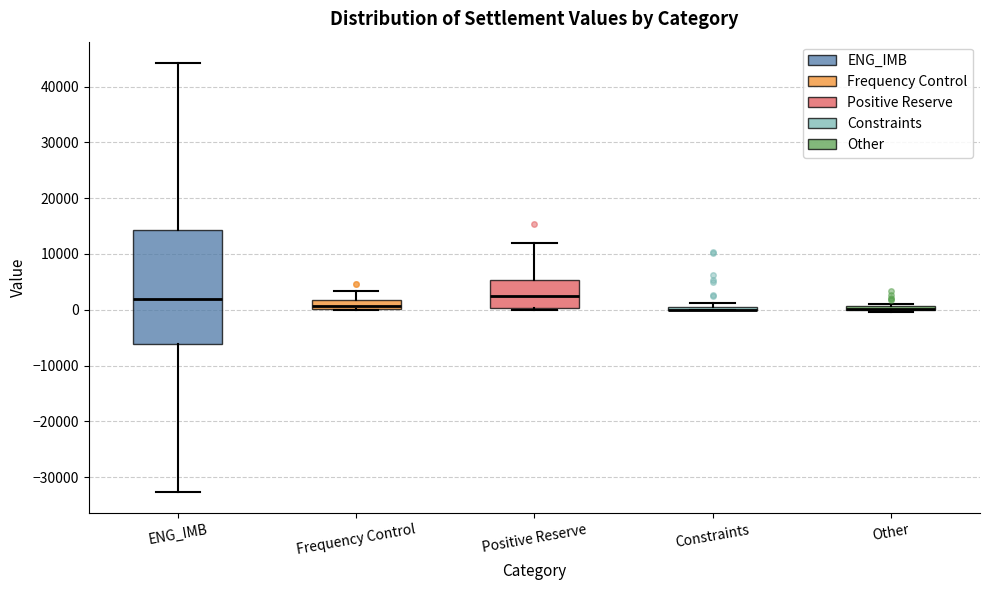

Which box is the tallest, from its lower edge to its upper edge?

ENG_IMB